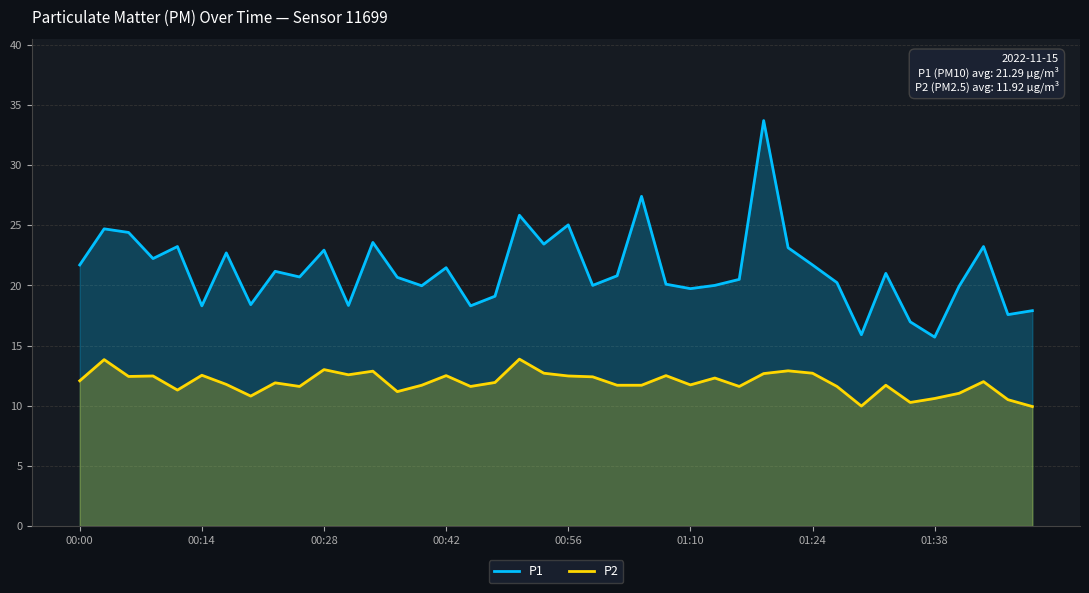

At how many categories does at least one series exceed 10?

40